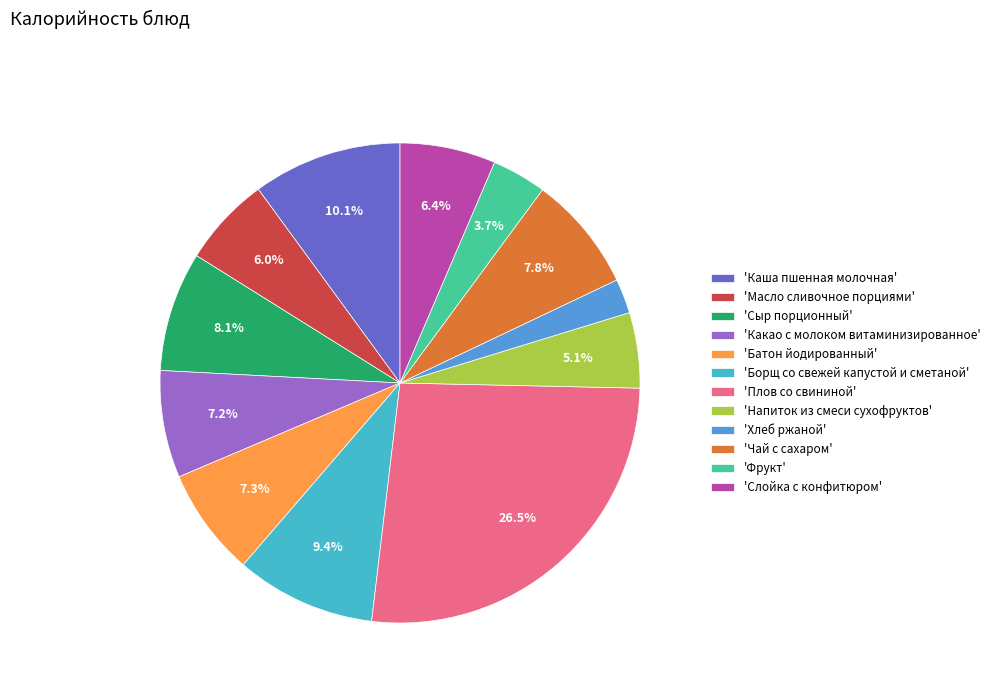

Between 'Плов со свининой' and 'Слойка с конфитюром', which is larger?

'Плов со свининой'